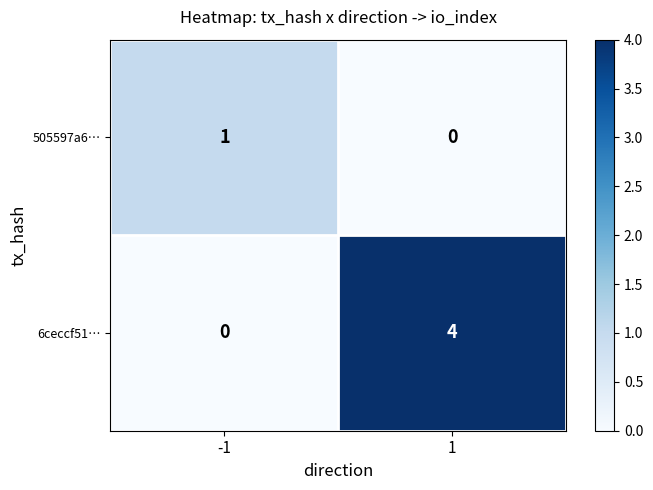

What is the sum of all 6ceccf51… values?

4